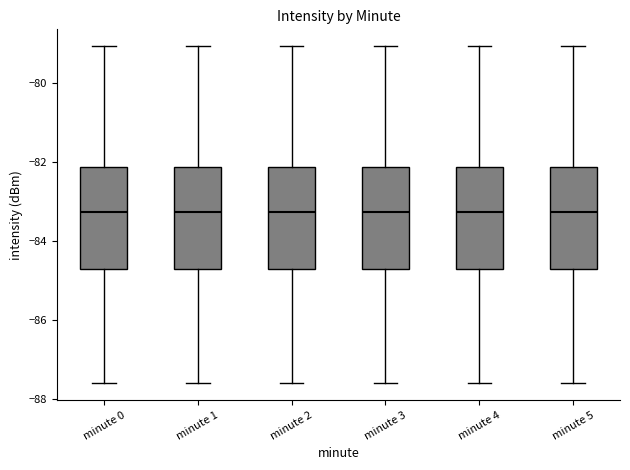

Reading left to right, read every box against the y-axis: the position of its median line, the range the box covers, and the ends of its whiskers. The values are not printed on the chart, so give them approximately, as read against the axis.

minute 0: median -83.2, box -84.6 to -82.2, whiskers -87.6 to -79.0
minute 1: median -83.2, box -84.6 to -82.2, whiskers -87.6 to -79.0
minute 2: median -83.2, box -84.6 to -82.2, whiskers -87.6 to -79.0
minute 3: median -83.2, box -84.6 to -82.2, whiskers -87.6 to -79.0
minute 4: median -83.2, box -84.6 to -82.2, whiskers -87.6 to -79.0
minute 5: median -83.2, box -84.6 to -82.2, whiskers -87.6 to -79.0